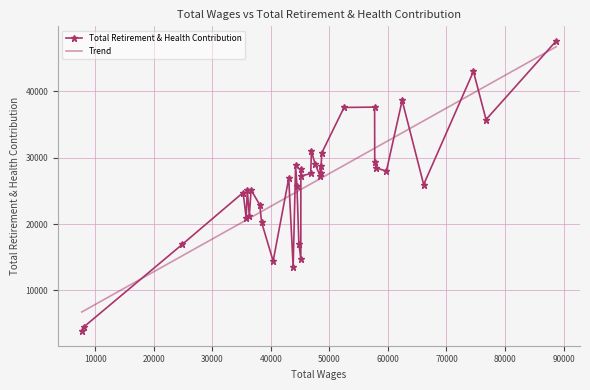

Where is the first local minimum?

1